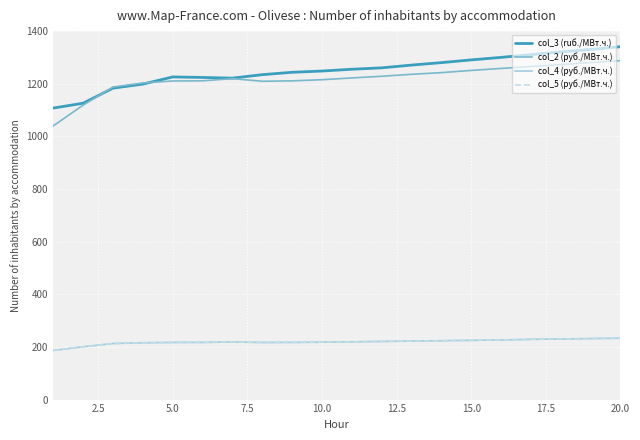

How many interior local peaks does the col_4 (руб./МВт.ч.) series have?

1